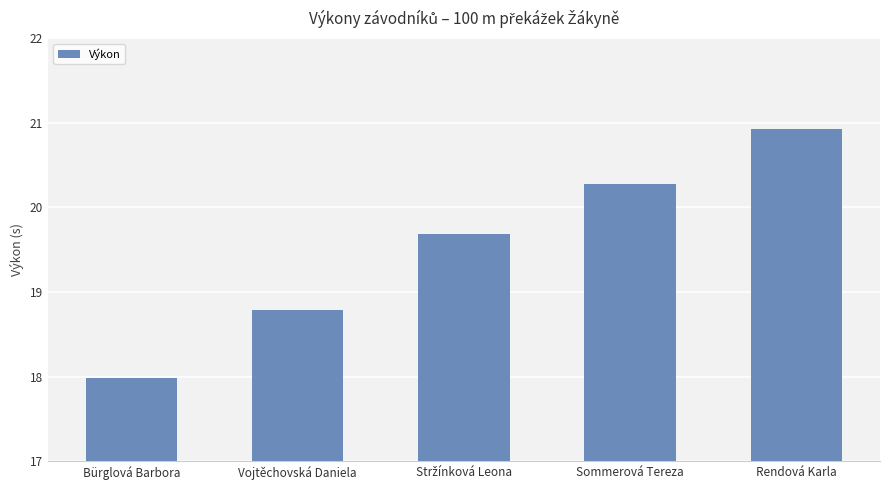

What is the sum of the values at Sommerová Tereza and Bürglová Barbora?

38.3